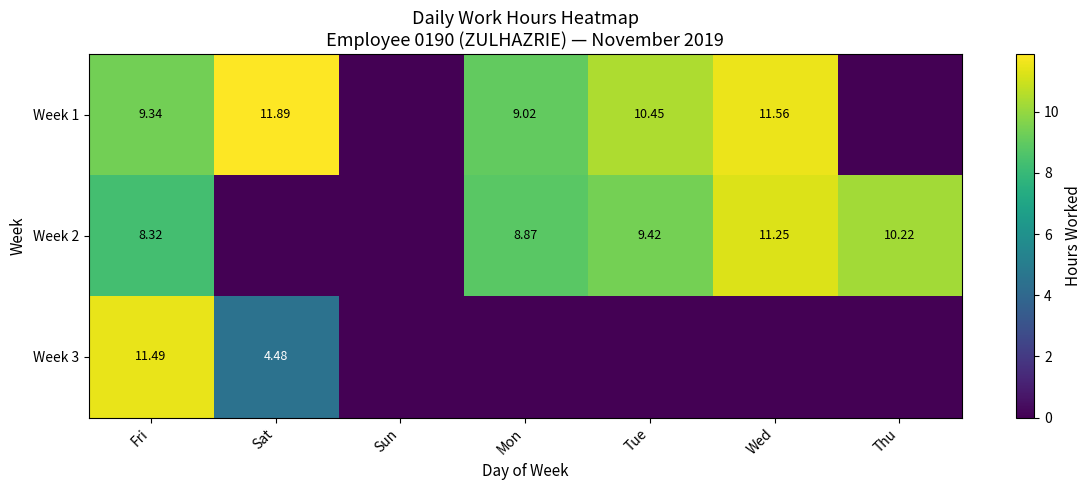

Which category has the lowest value in the Week 2 series?

Sat